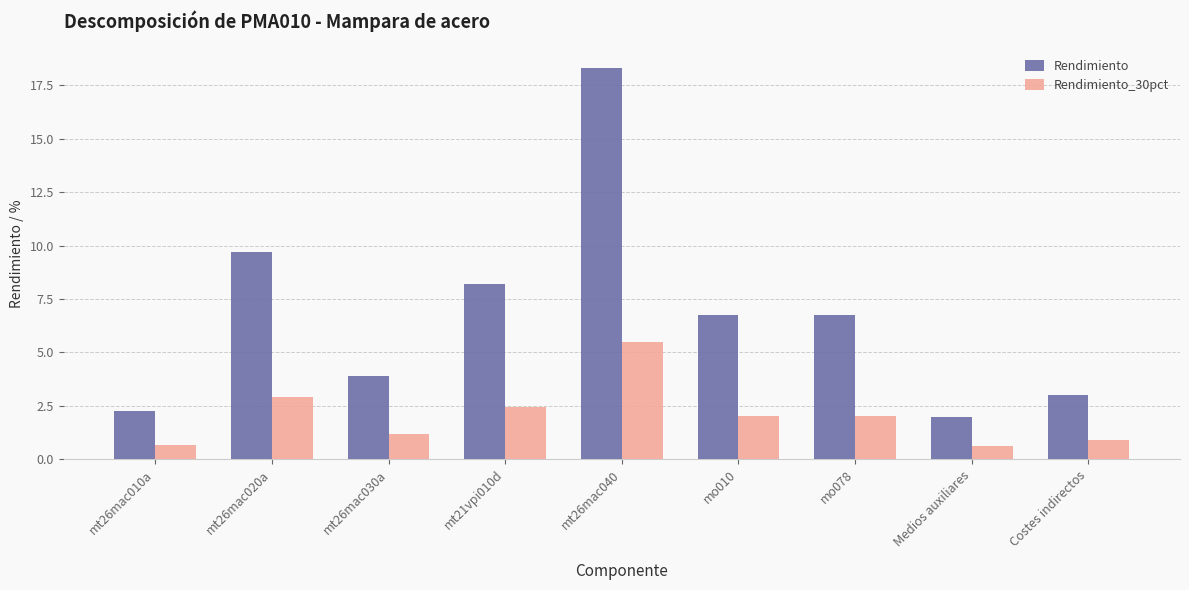

What is the sum of all Rendimiento_30pct values?

18.3